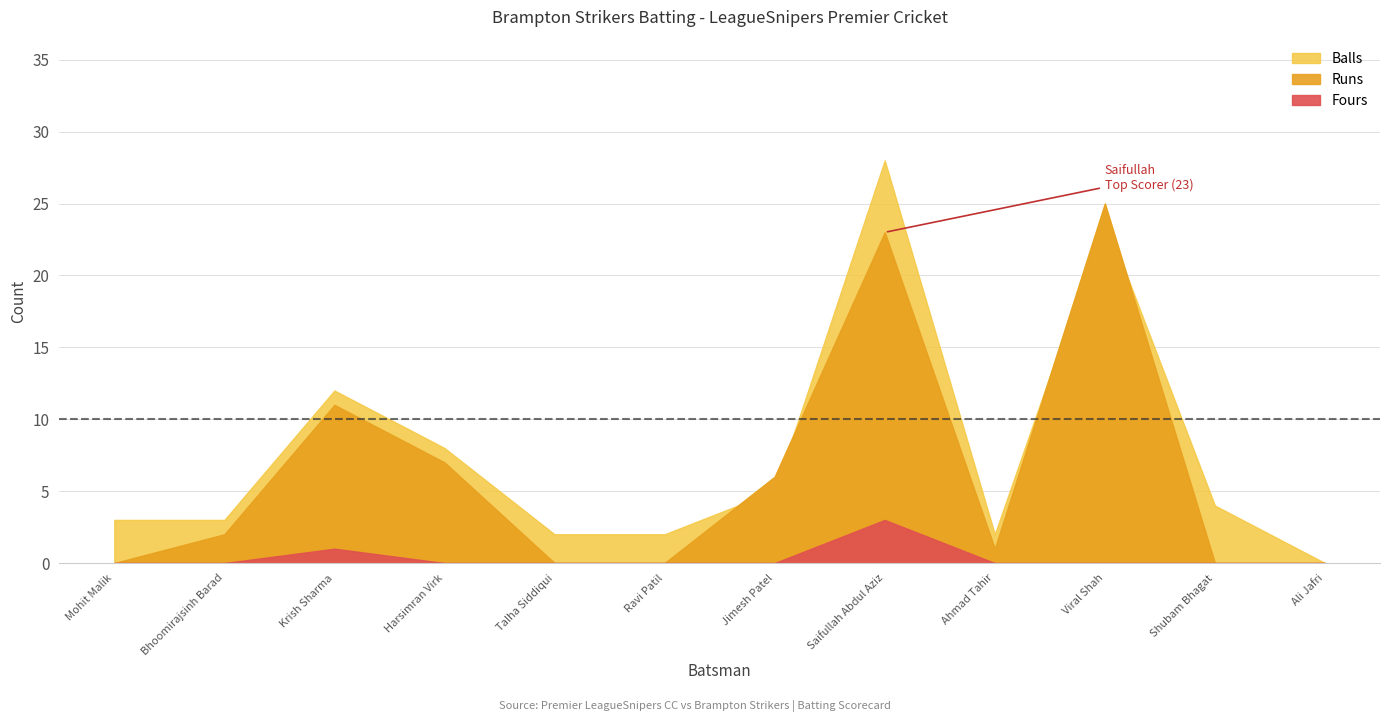

What is the value of the Balls point at the 9th from the left?

2